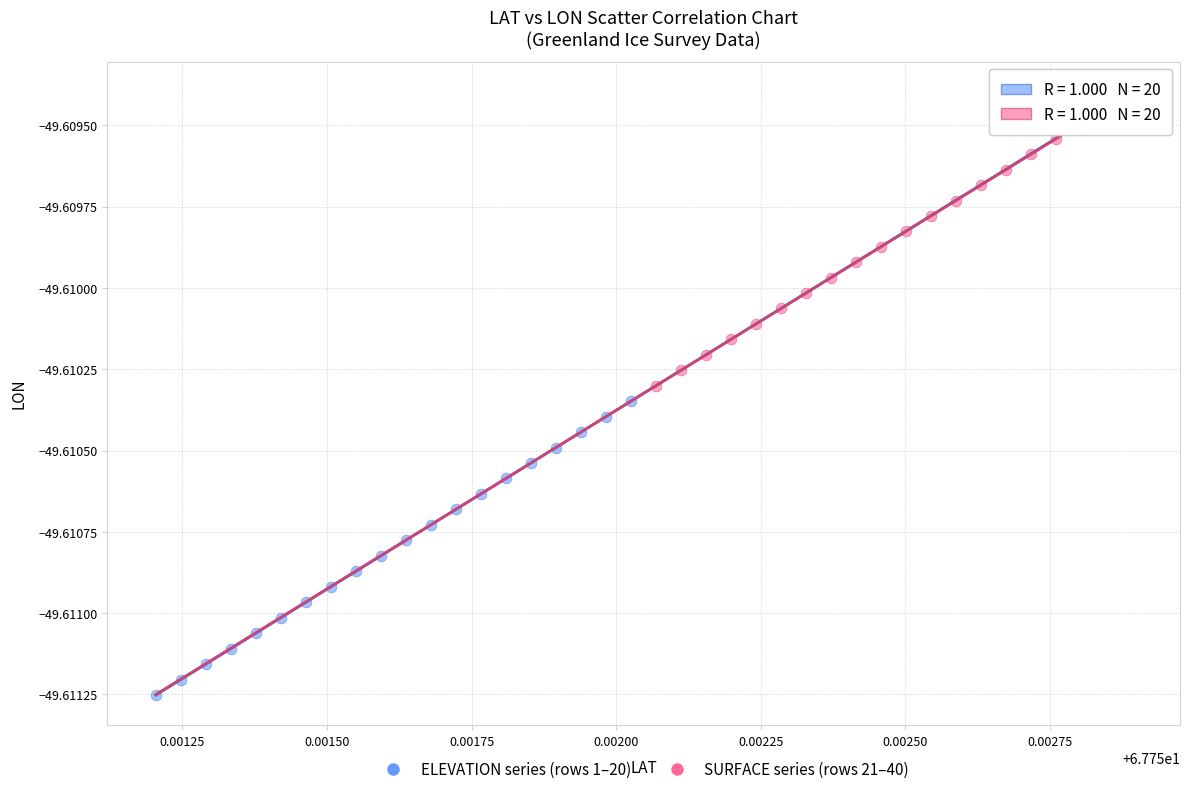

Which series contains the highest Y value?

SURFACE series (rows 21–40)